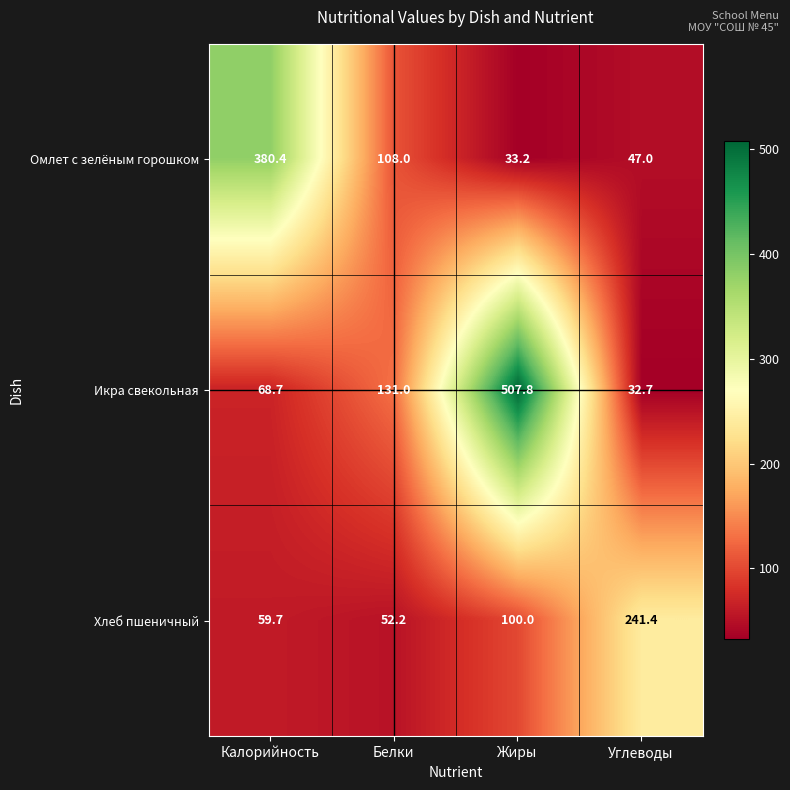

At which label does Омлет с зелёным горошком reach its minimum?

Жиры